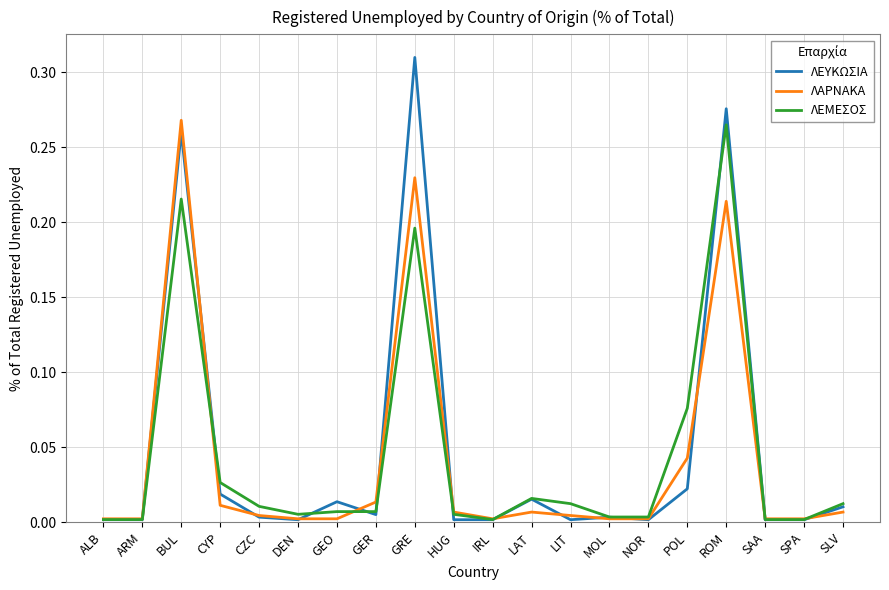

The value of ΛΑΡΝΑΚΑ at ARM is 0.0. True or false?

True